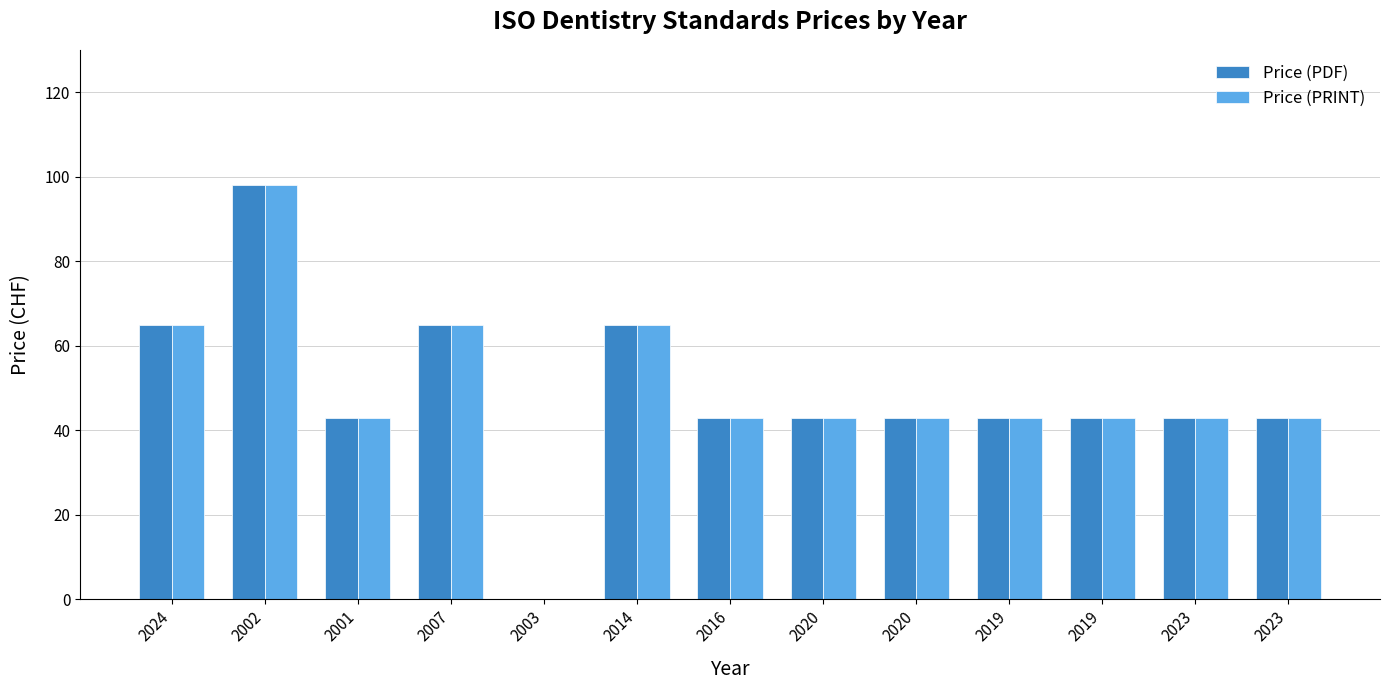

How many groups of bars are there?

13